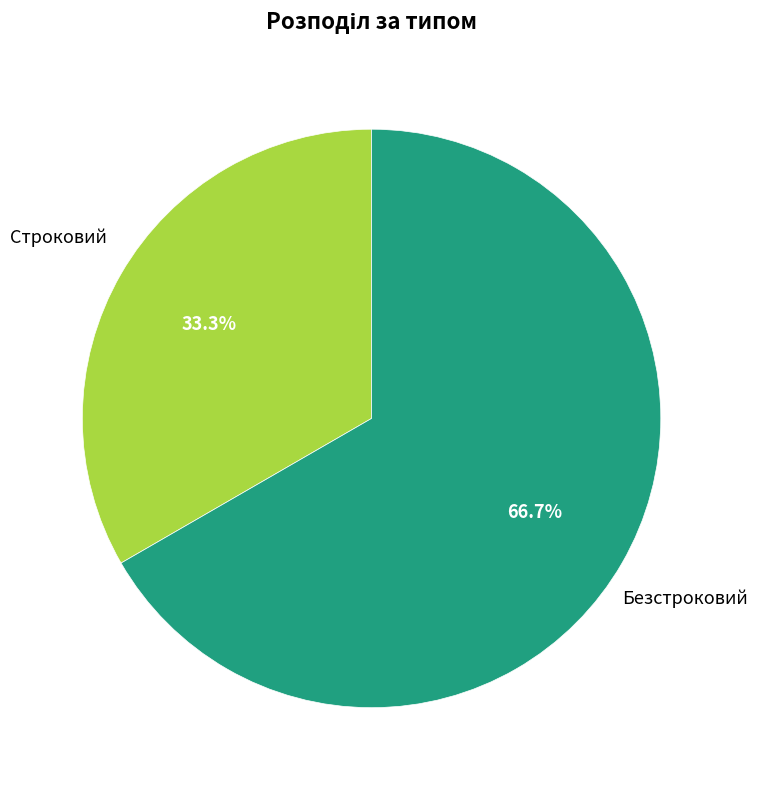

What is the total percentage of Строковий and Безстроковий?

100.0%